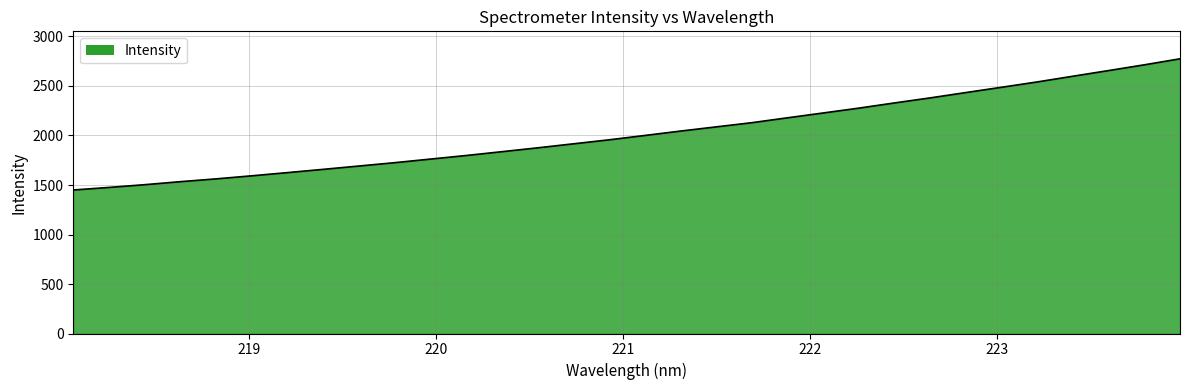

What is the maximum value shown in the chart?

2774.7